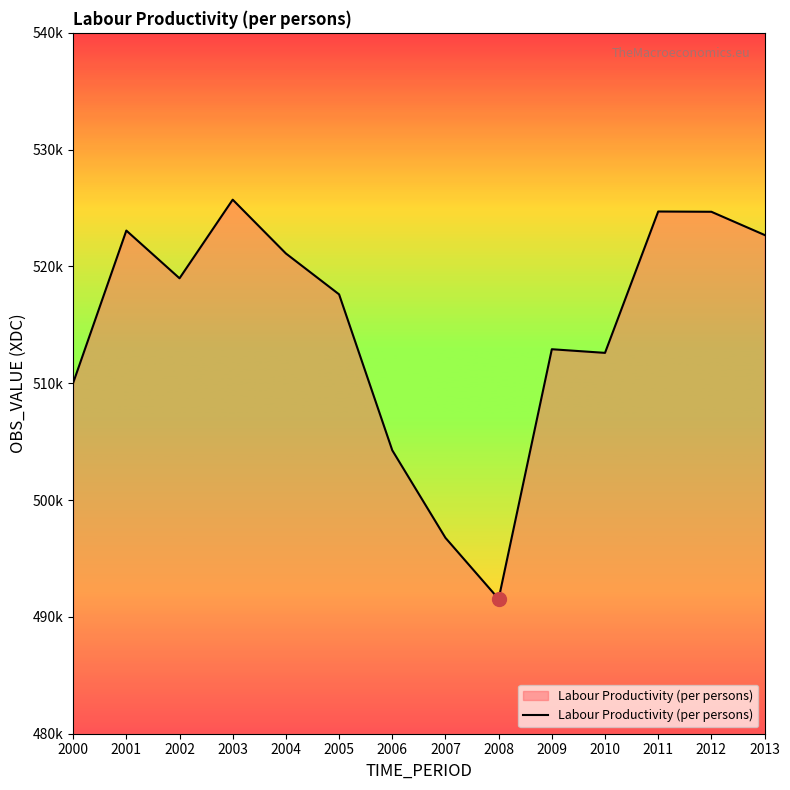

What is the change in value from 2002 to 2003?

+6731.2